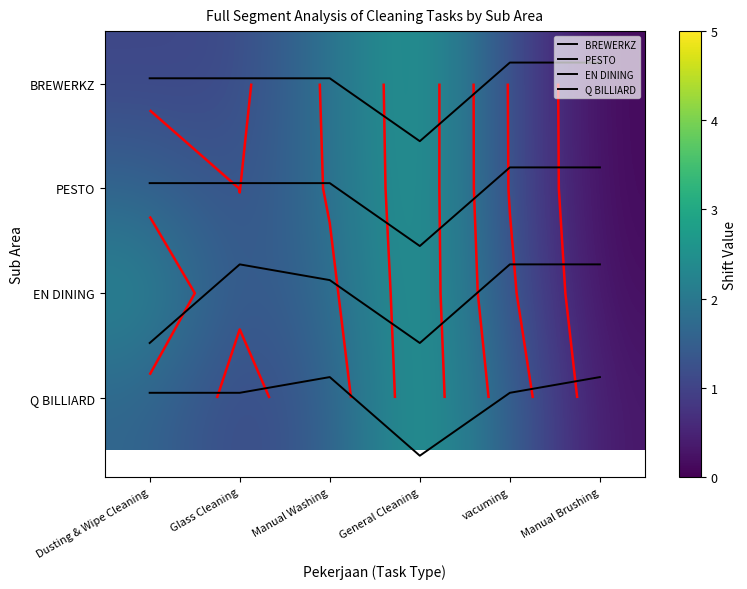

What is the difference between the highest and lowest values at General Cleaning?

3.0